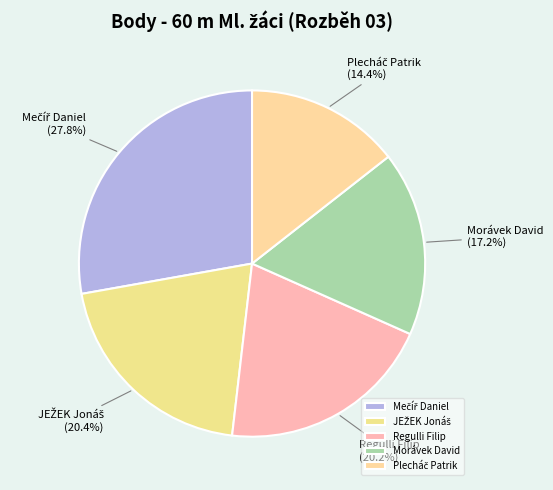

How much of the chart is everything except Regulli Filip?

79.8%